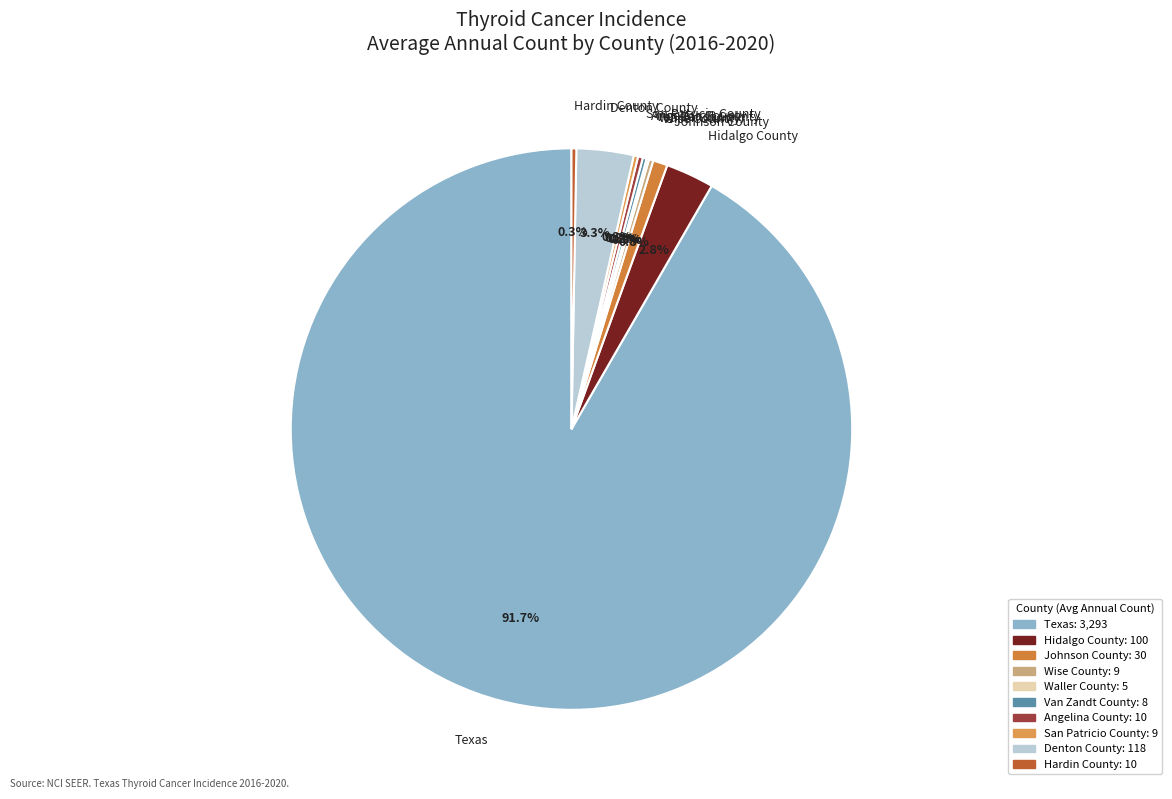

Is there any slice that represents more than half of the pie?

Yes